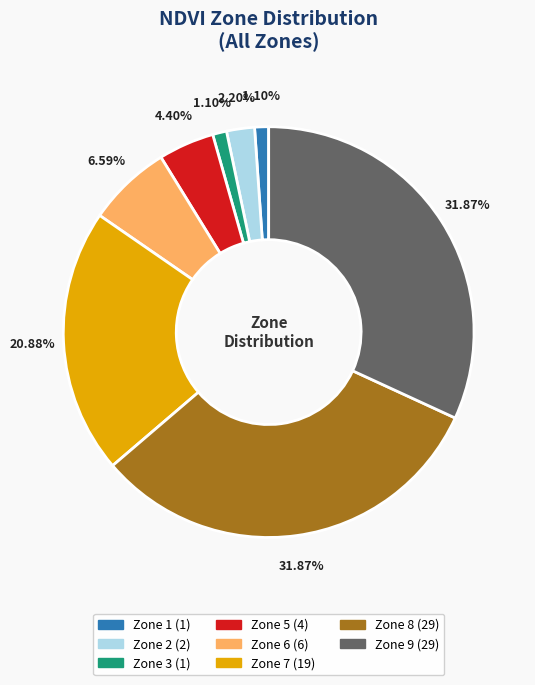

Is there a majority slice in this chart?

No